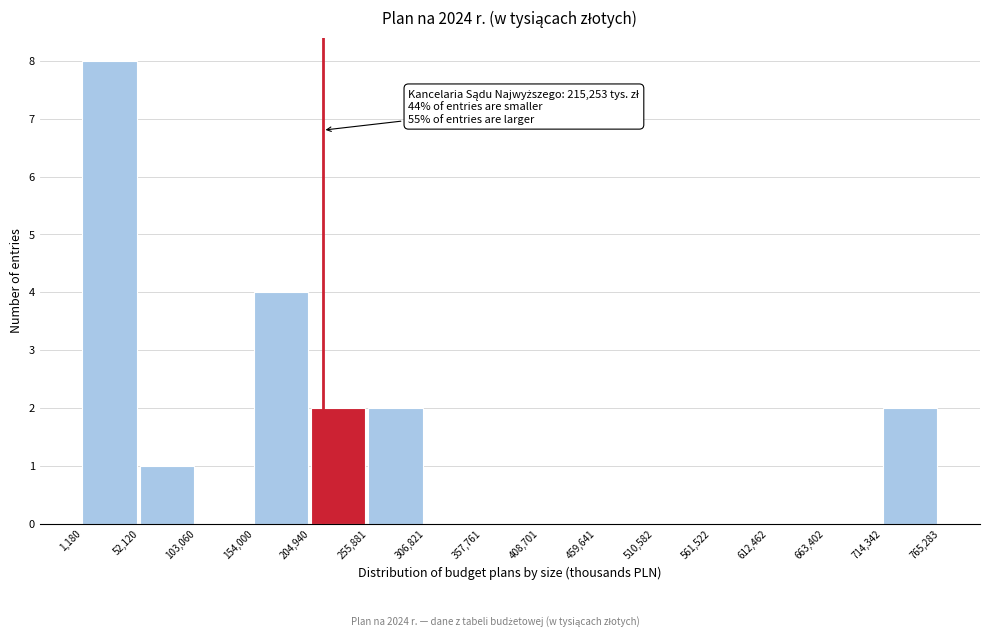

Over which range of the x-axis is the bar tallest?

1,180 to 52,120